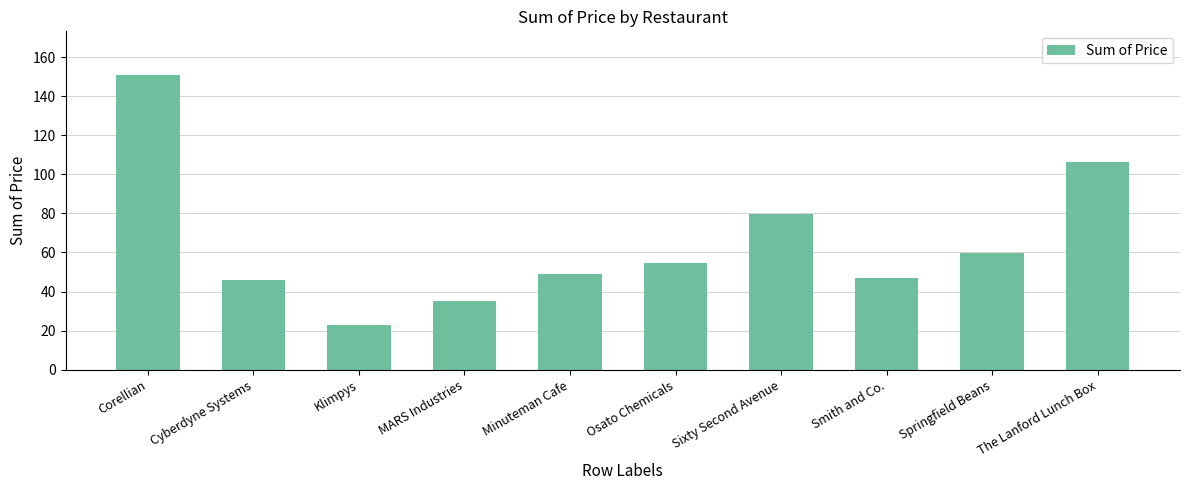

What is the value of the 10th bar from the left?

106.5